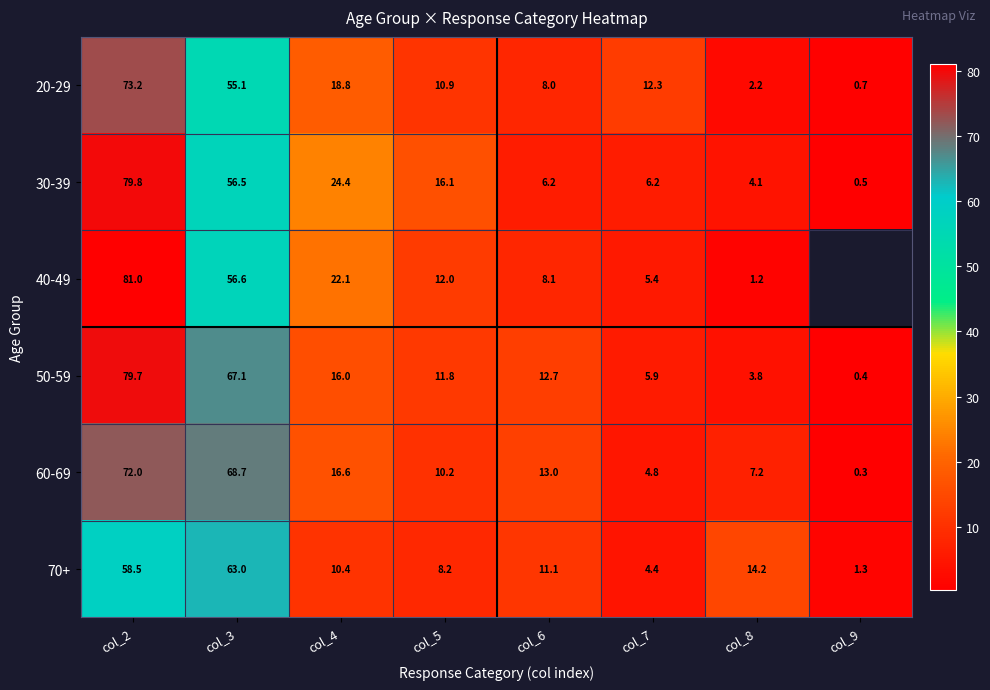

What is the average value of the 30-39 series?

24.2